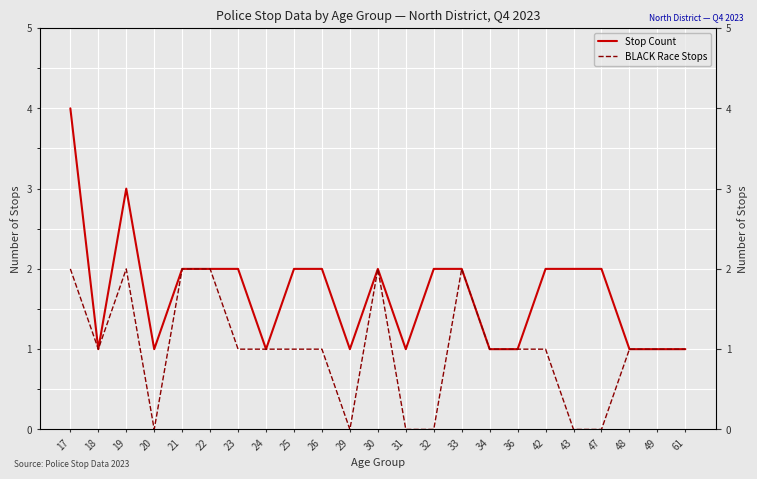

Reading left to right, transcribe all the data shown in this chart.

Stop Count: 17=4	18=1	19=3	20=1	21=2	22=2	23=2	24=1	25=2	26=2	29=1	30=2	31=1	32=2	33=2	34=1	36=1	42=2	43=2	47=2	48=1	49=1	61=1
BLACK Race Stops: 17=2	18=1	19=2	20=0	21=2	22=2	23=1	24=1	25=1	26=1	29=0	30=2	31=0	32=0	33=2	34=1	36=1	42=1	43=0	47=0	48=1	49=1	61=1